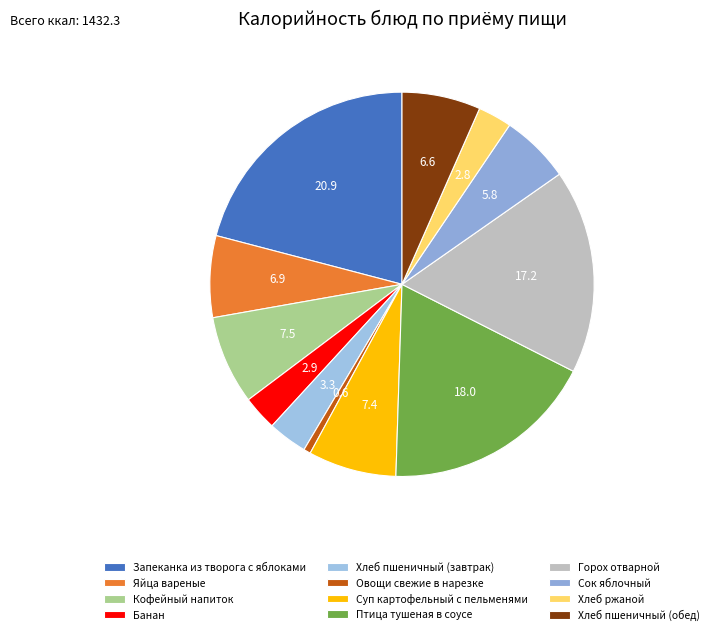

Is it true that Хлеб ржаной is 3% of the pie?

True